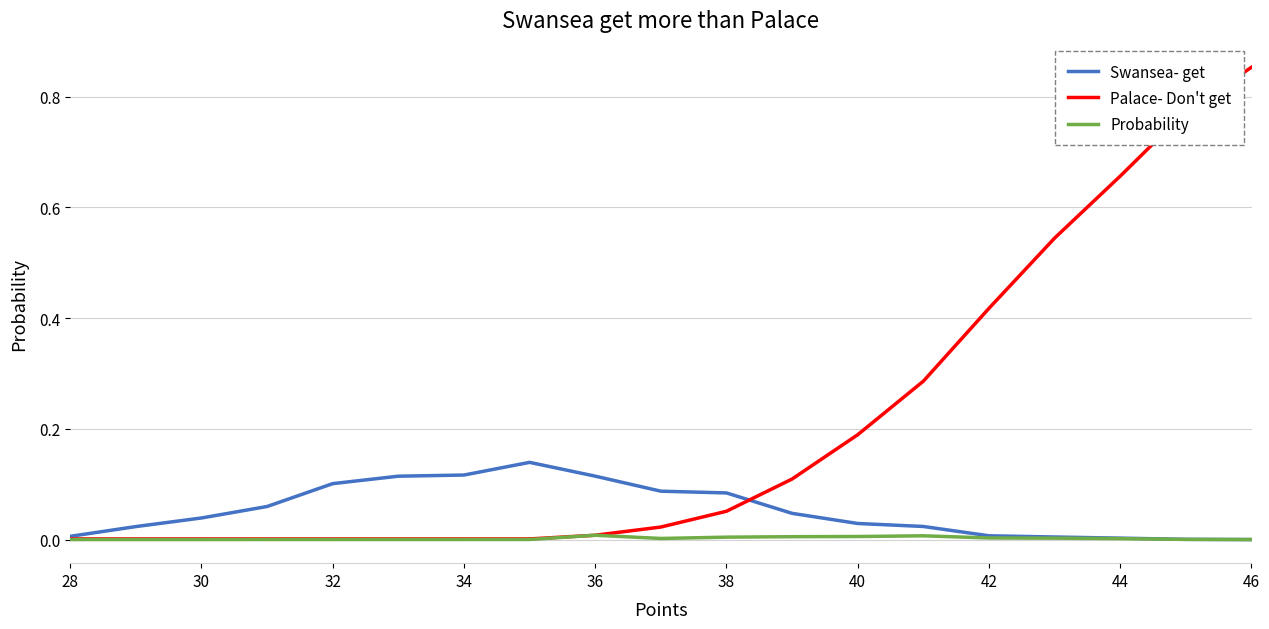

Which series has the largest total across all categories?

Palace- Don't get